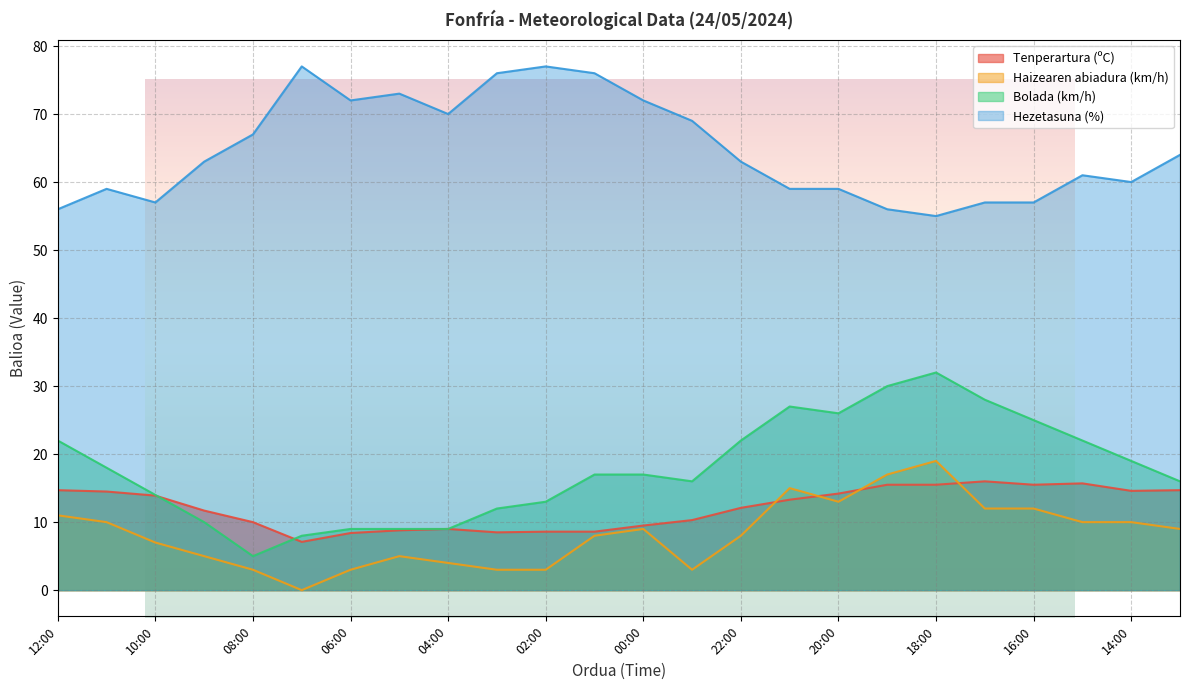

What is the highest value of the Hezetasuna (%) series?

77.0